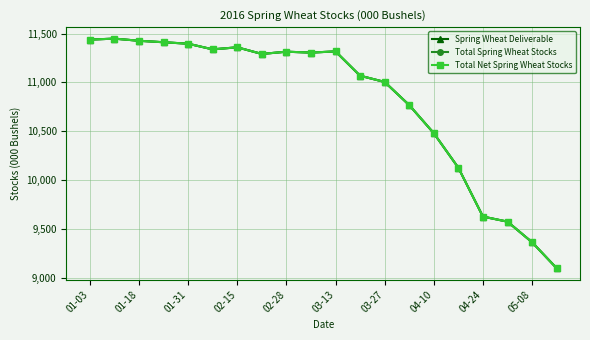

True or false: Total Net Spring Wheat Stocks has more than 2 points higher than both neighbors.

True